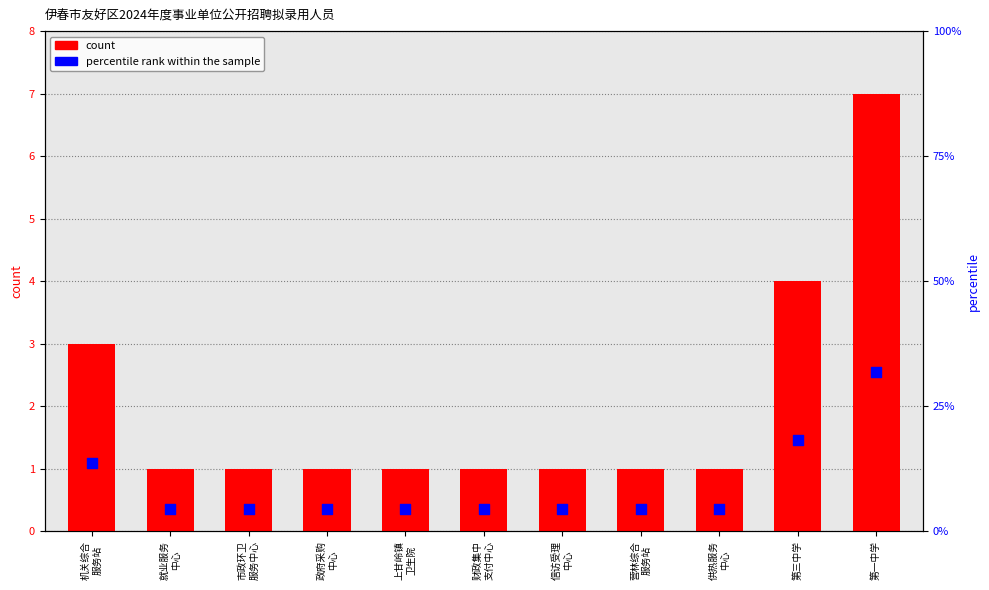

What are all the series names shown in the legend?

count, percentile rank within the sample